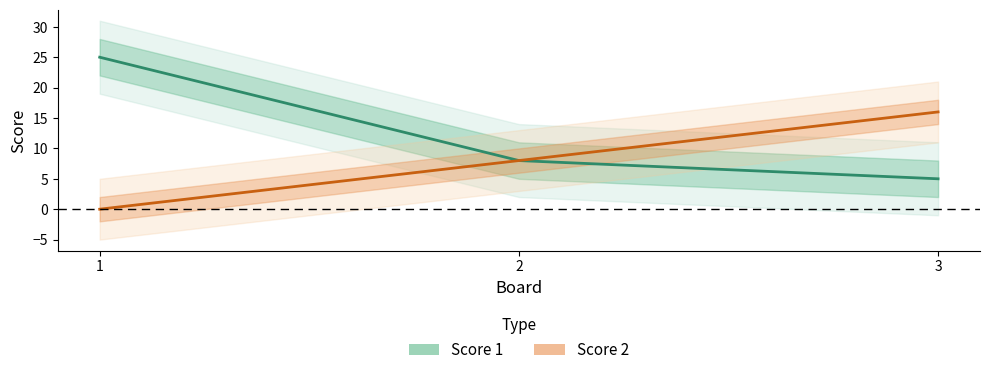

Where is Score 1 nearest to the value 15?

2